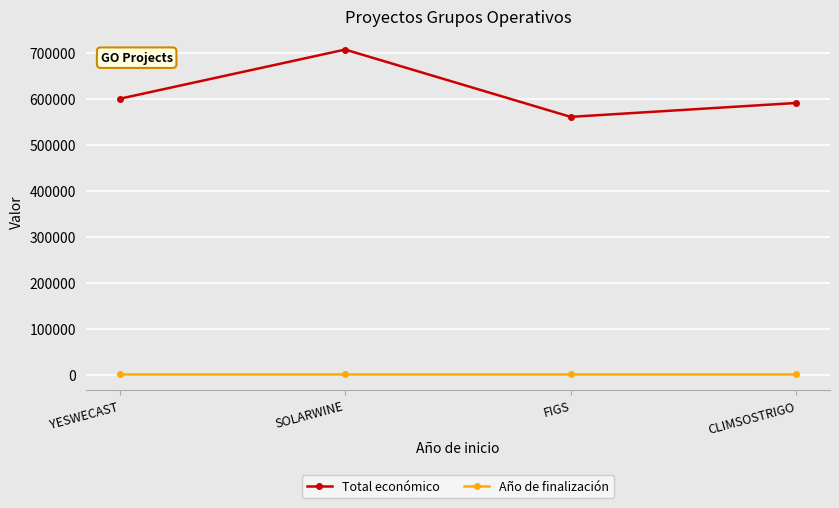

What is the label of the 2nd point from the left?

SOLARWINE